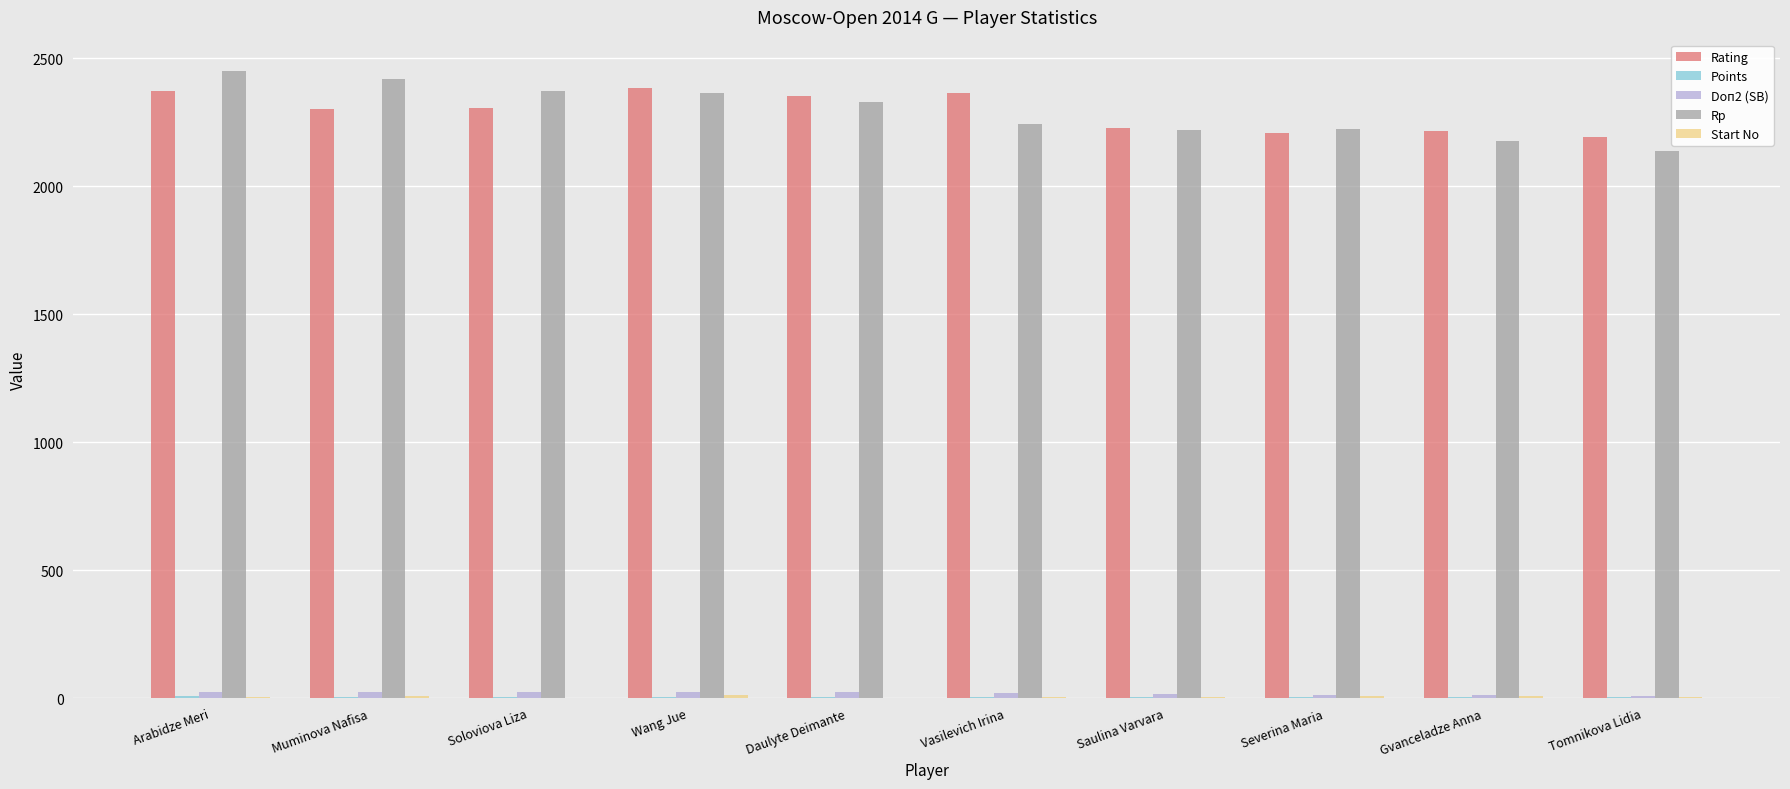

What is the sum of all Rating values?

22938.0